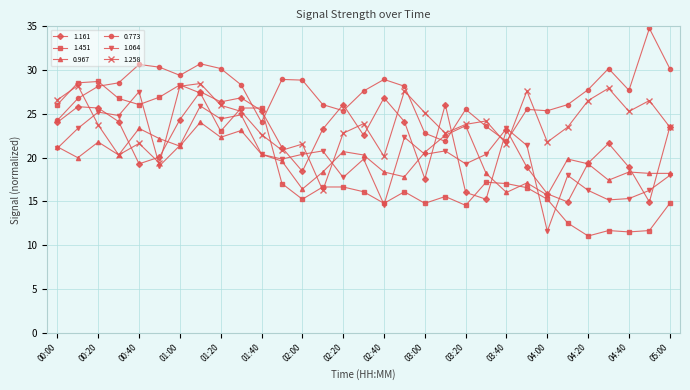

What is the sum of all 1.258 values?

743.5